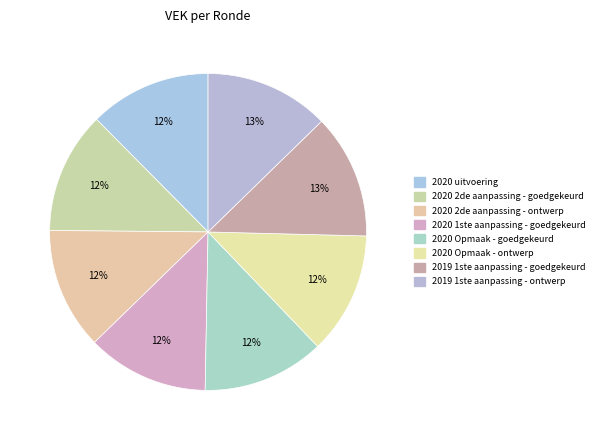

Does 2020 Opmaak - ontwerp represent more than half of the total?

No